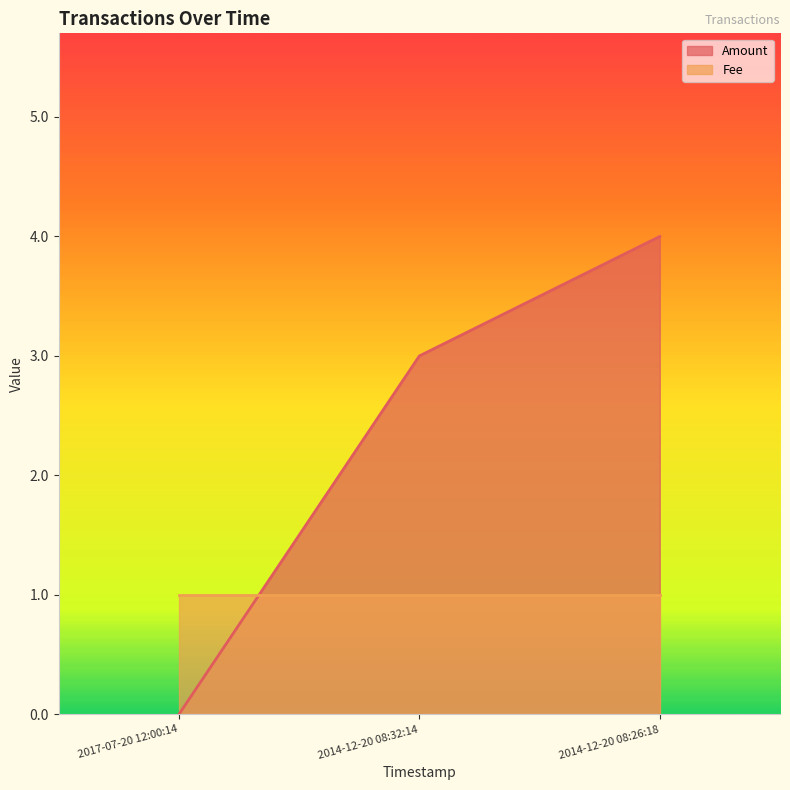

What is the change in value from 2014-12-20 08:32:14 to 2014-12-20 08:26:18?

+1